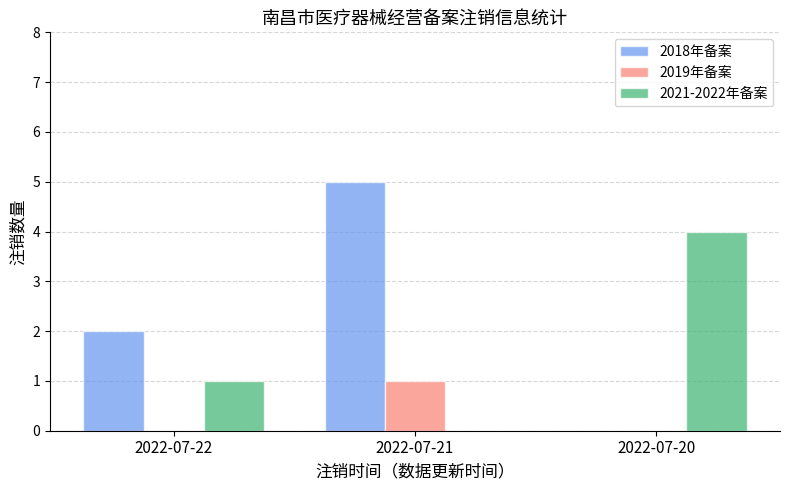

How many groups of bars are there?

3